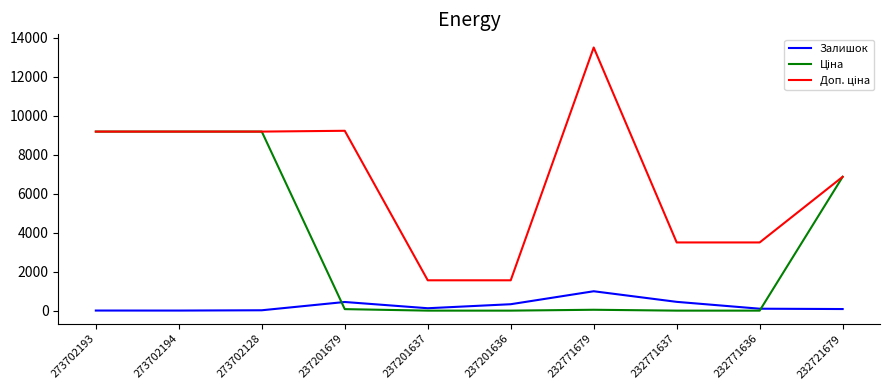

What is the maximum value for Залишок?

1008.0